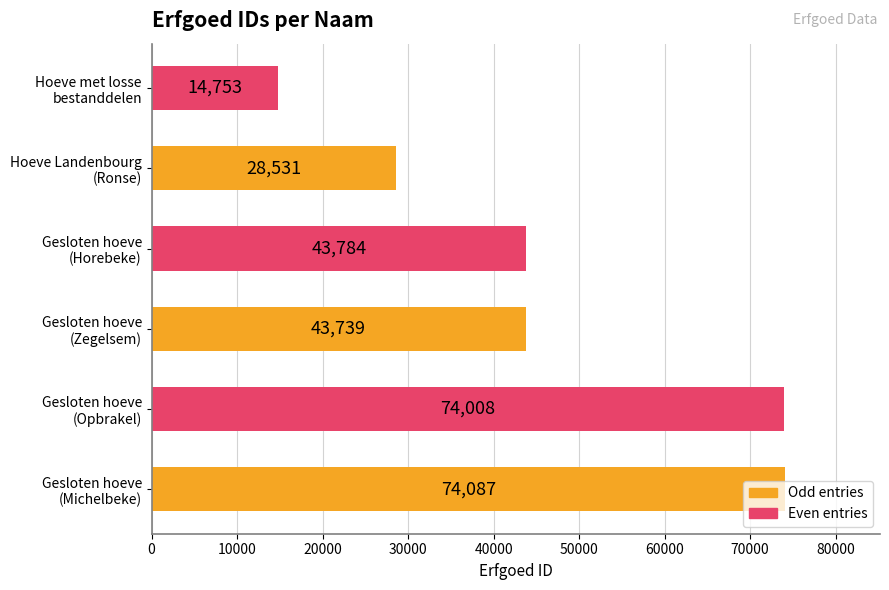

Are the bars horizontal?

Yes